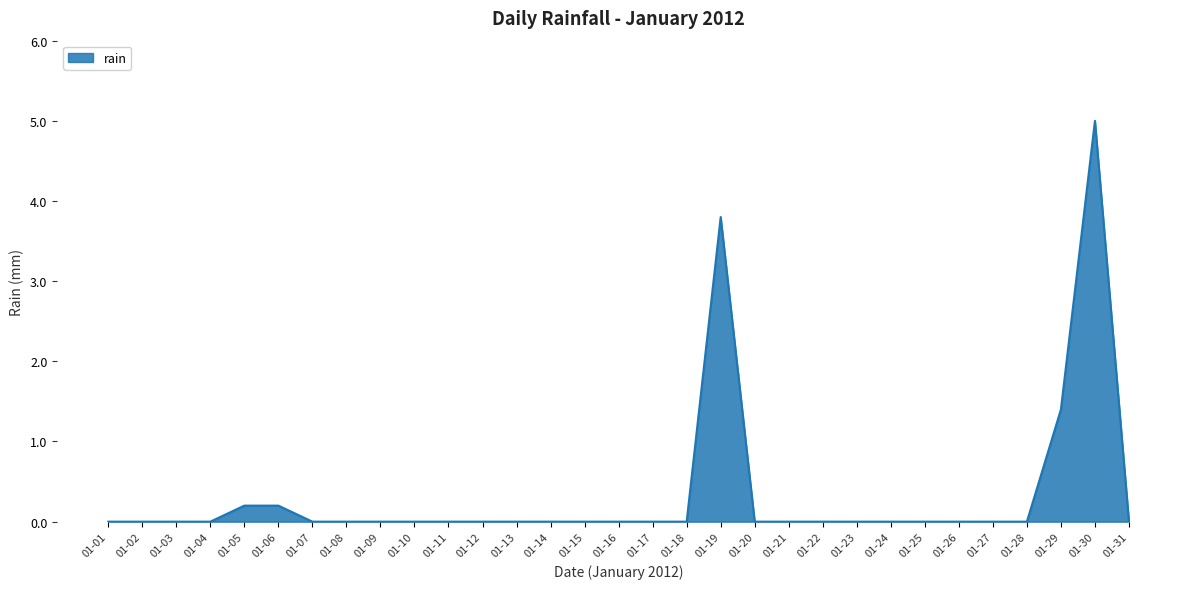

At which label is the value closest to 2?

01-29